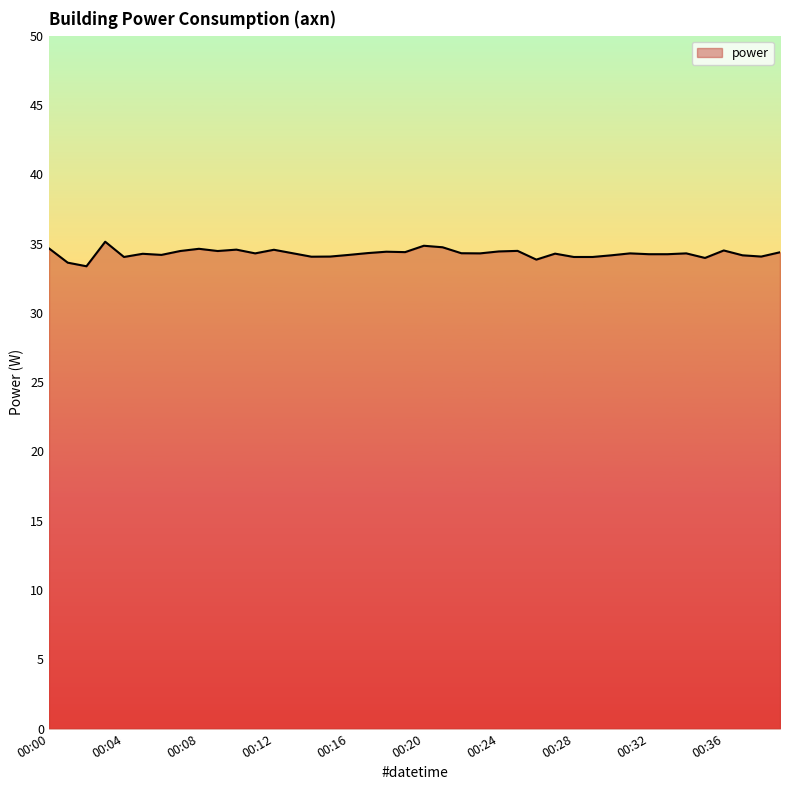

What is the average value?

34.3